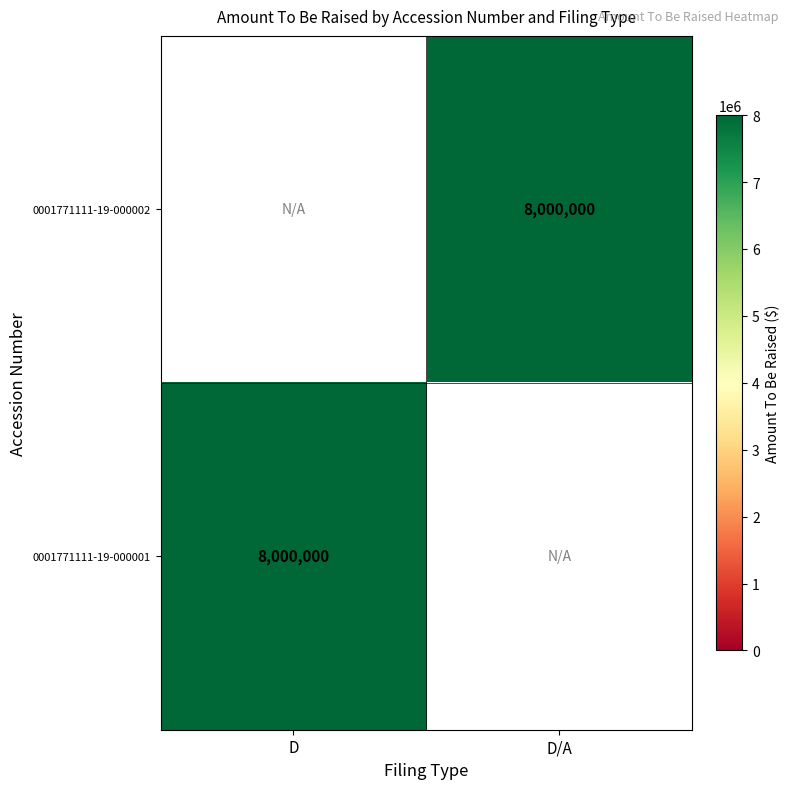

Rank the categories by 0001771111-19-000002 value from lowest to highest.

D, D/A